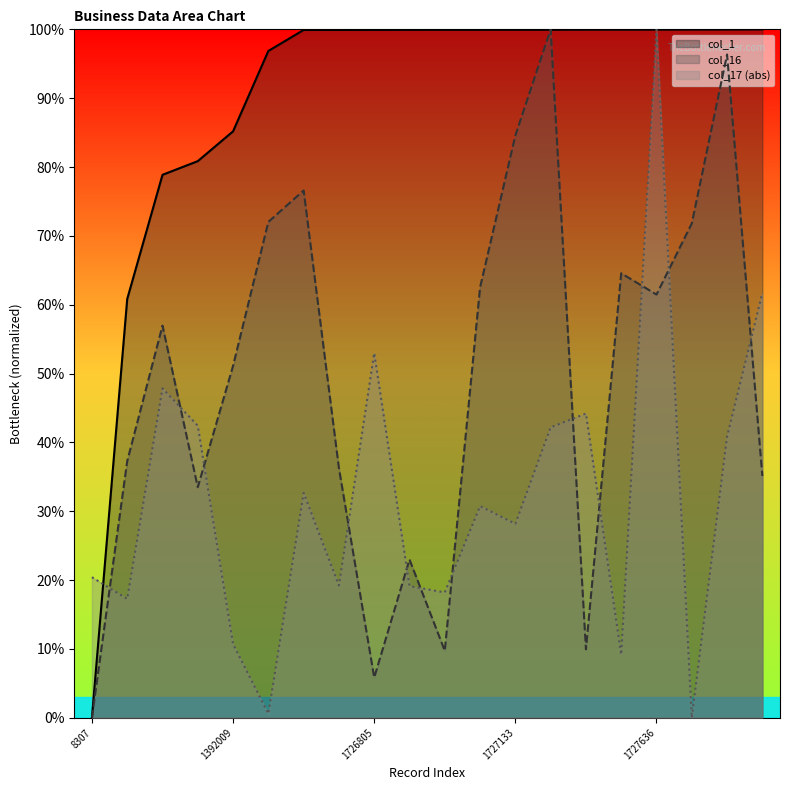

Reading right to left, transcribe all the data shown in this chart.

col_1: 1728356=100.0	1727887=100.0	1727800=100.0	1727636=100.0	1727521=100.0	1727447=100.0	1727214=99.9	1727133=99.9	1727093=99.9	1727071=99.9	1726890=99.9	1726805=99.9	1726646=99.9	1726579=99.9	1631900=96.9	1392009=85.2	1316301=80.9	1280046=78.9	972736=60.8	8307=0.0
col_16: 1728356=35.1	1727887=96.3	1727800=71.8	1727636=61.5	1727521=64.6	1727447=9.9	1727214=100.0	1727133=84.6	1727093=62.5	1727071=9.7	1726890=23.0	1726805=5.8	1726646=36.2	1726579=76.6	1631900=72.0	1392009=51.1	1316301=33.5	1280046=57.0	972736=37.3	8307=0.0
col_17: 1728356=61.7	1727887=40.9	1727800=0.0	1727636=100.0	1727521=9.2	1727447=44.2	1727214=42.2	1727133=28.2	1727093=30.7	1727071=18.2	1726890=19.1	1726805=53.0	1726646=19.2	1726579=32.7	1631900=0.6	1392009=10.7	1316301=42.4	1280046=47.8	972736=17.3	8307=20.4